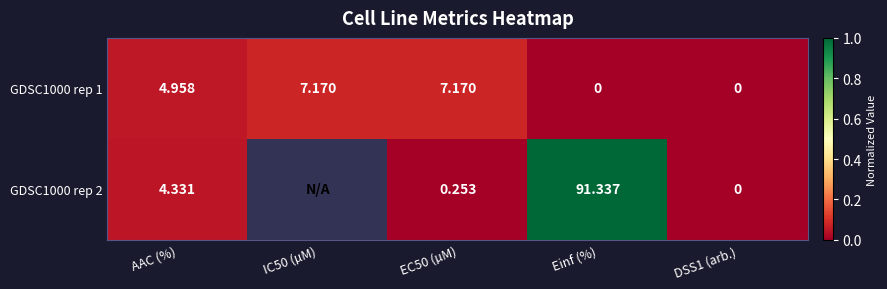

At which category is the sum across all series the highest?

Einf (%)